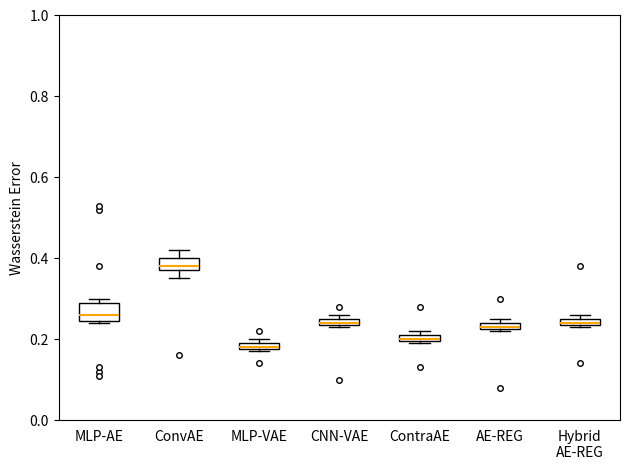

Where is the lower edge of the box for CNN-VAE on the y-axis? The values are not printed on the chart, so give them approximately, as read against the axis.

0.24